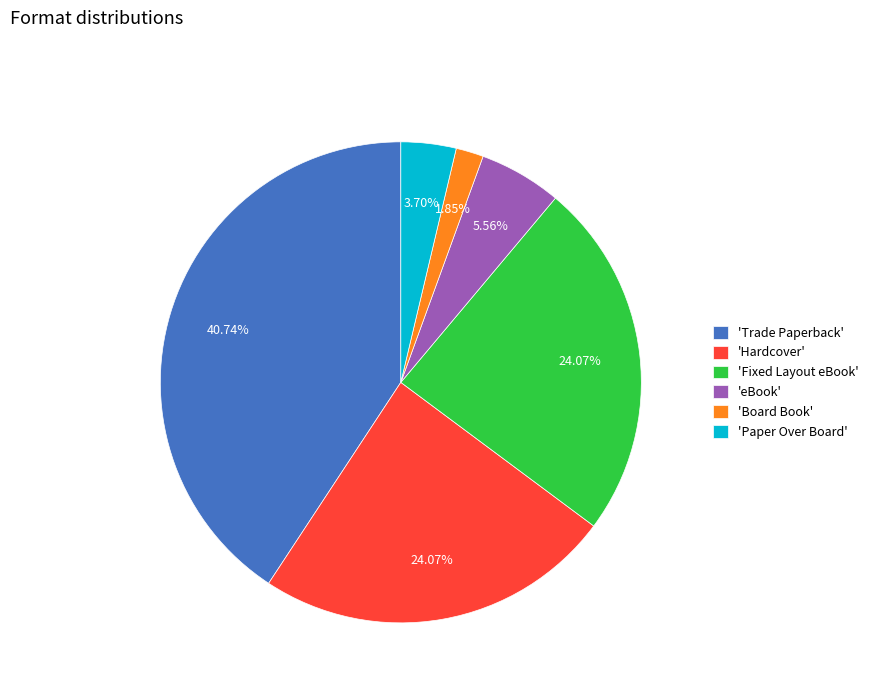

What is the ratio of the value at 'Hardcover' to the value at 'Paper Over Board'?

6.5